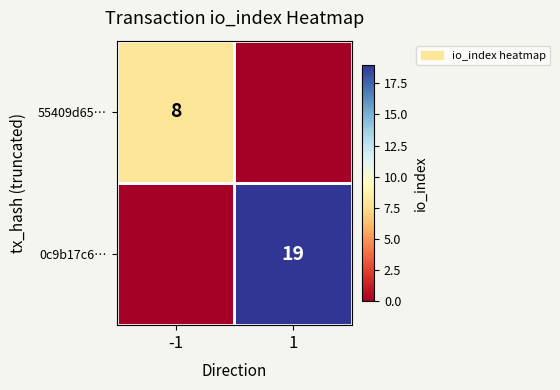

How many distinct data groups are displayed?

2